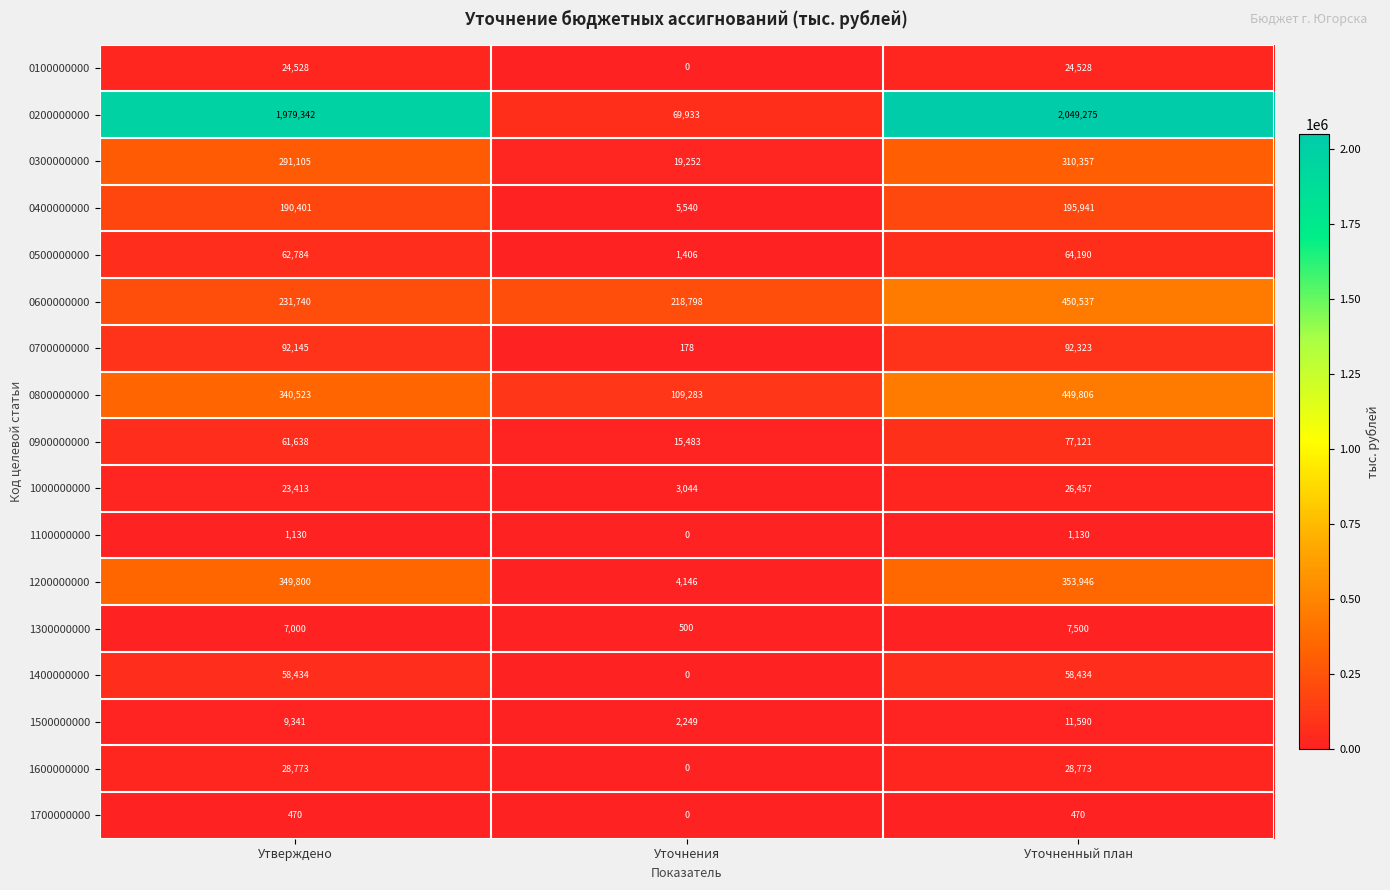

Rank the series by their maximum value, from highest to lowest.

0200000000, 0600000000, 0800000000, 1200000000, 0300000000, 0400000000, 0700000000, 0900000000, 0500000000, 1400000000, 1600000000, 1000000000, 0100000000, 1500000000, 1300000000, 1100000000, 1700000000